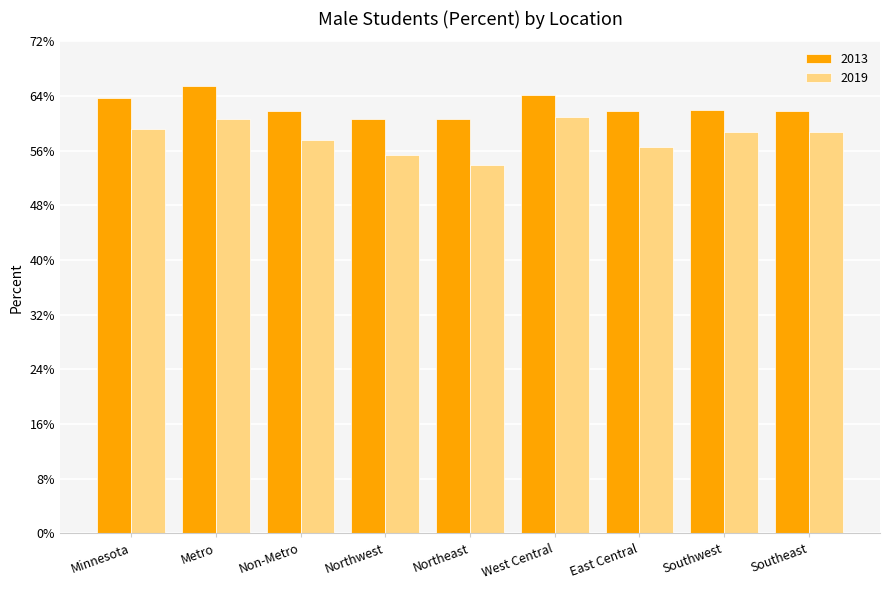

Are the bars horizontal?

No